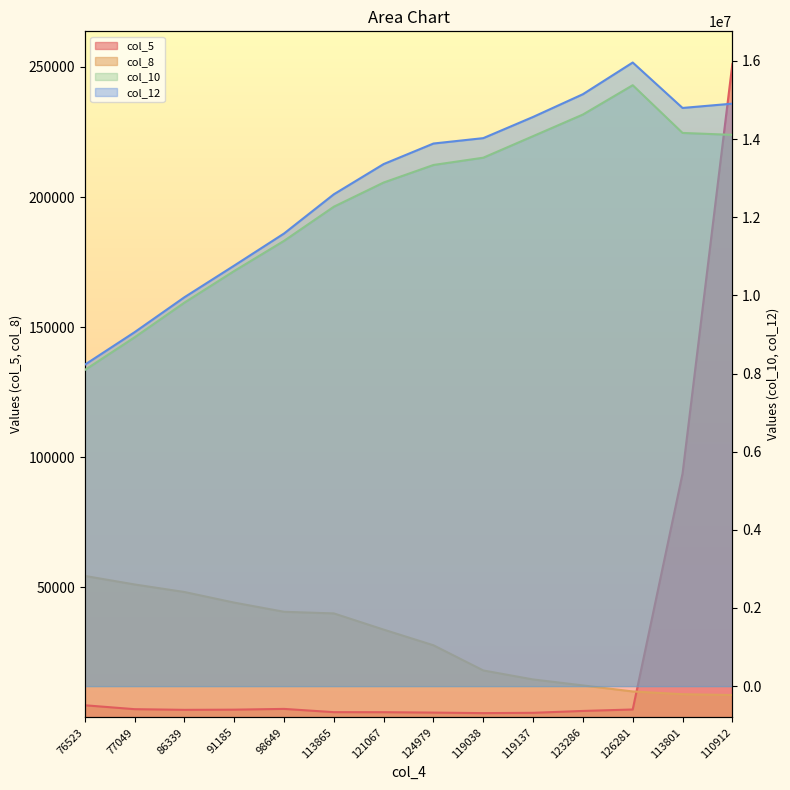

At how many categories does at least one series exceed 1178613?

14